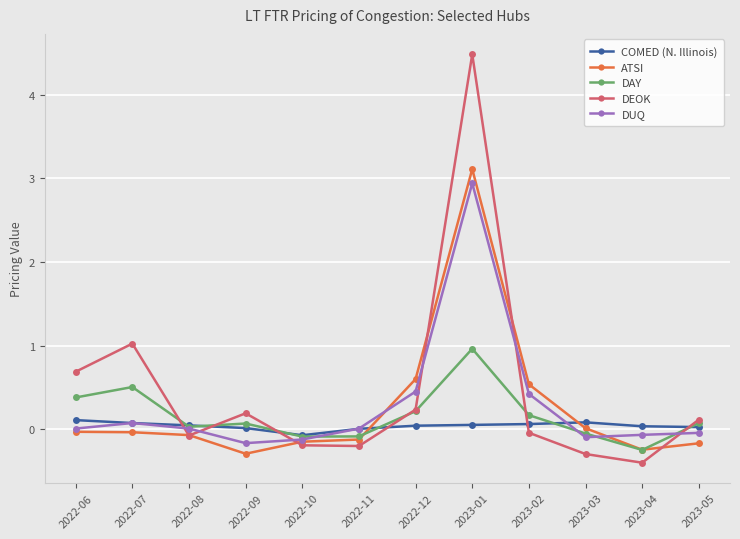

List the series in order of their peak value, highest first.

DEOK, ATSI, DUQ, DAY, COMED (N. Illinois)